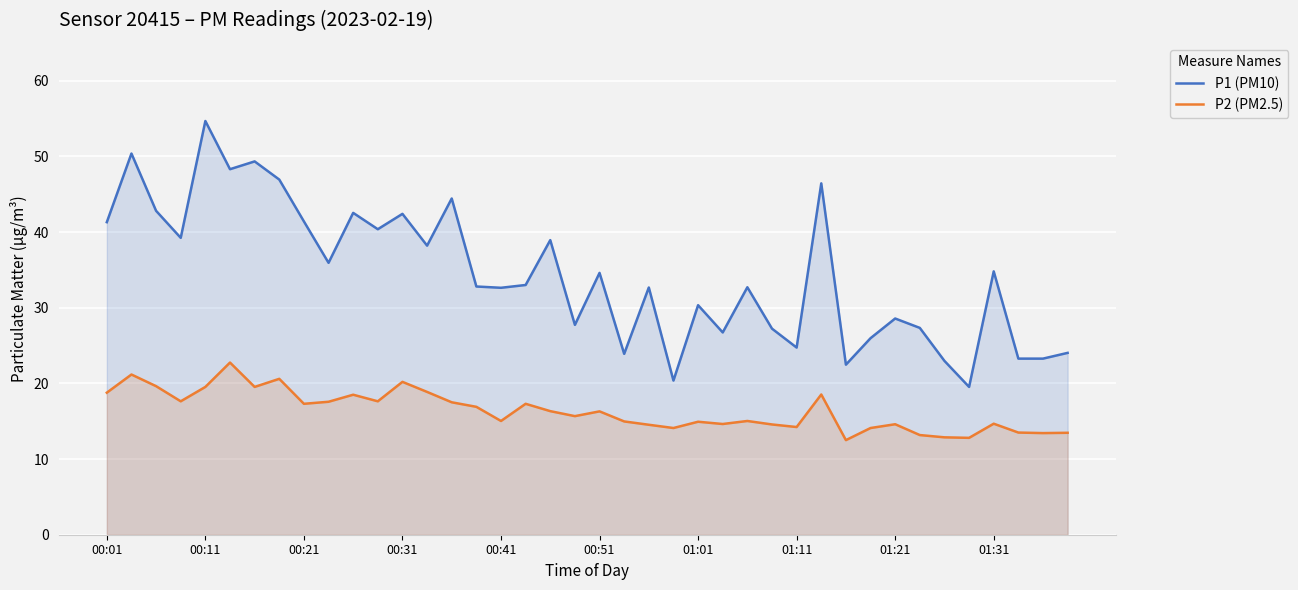

What is the lowest value of the P1 (PM10) series?

19.5